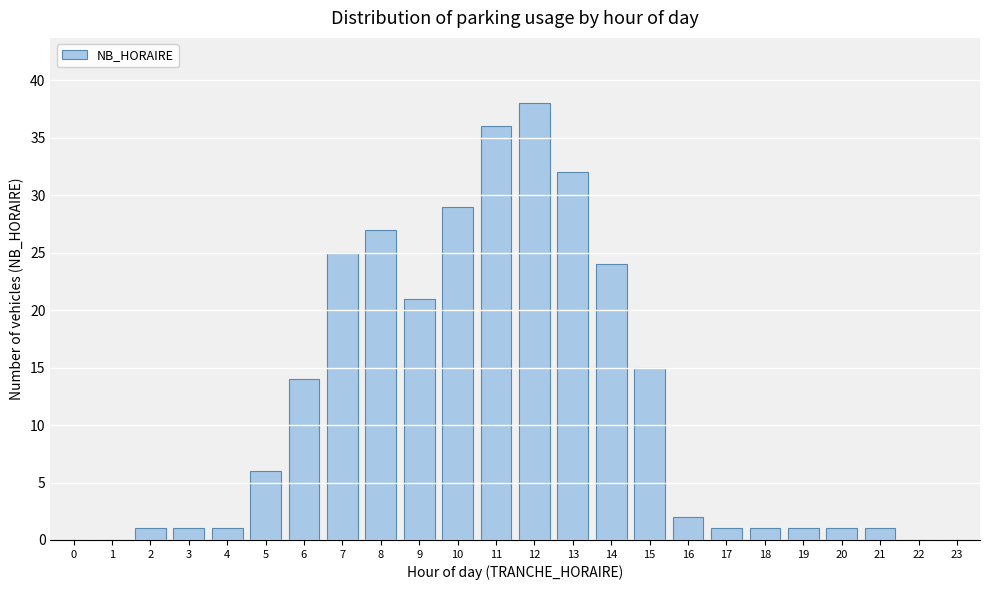

Reading left to right, what are all the values shown in this chart?

0=0	1=0	2=1	3=1	4=1	5=6	6=14	7=25	8=27	9=21	10=29	11=36	12=38	13=32	14=24	15=15	16=2	17=1	18=1	19=1	20=1	21=1	22=0	23=0